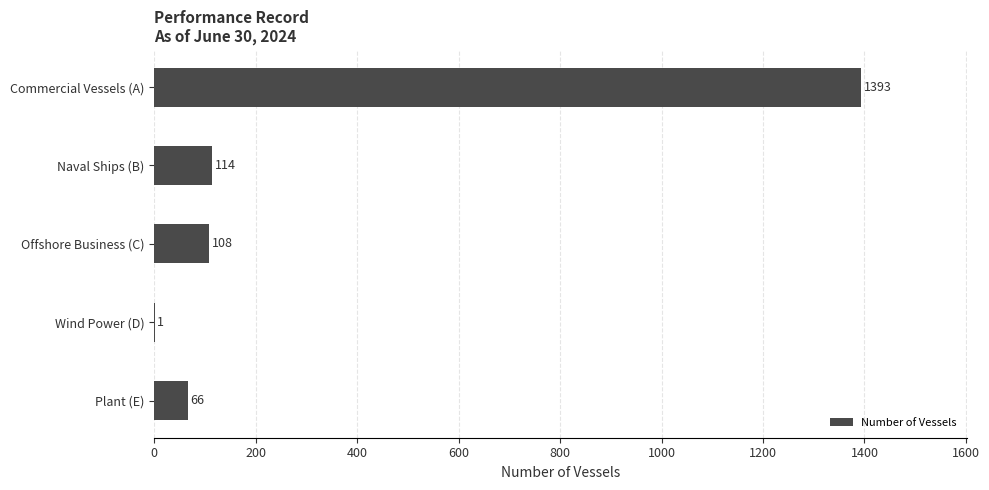

What is the greatest value displayed?

1393